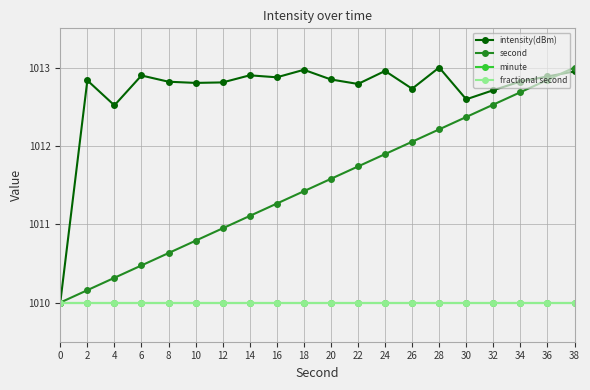

Is the value of minute at 10 greater than the value of intensity(dBm) at 18?

No